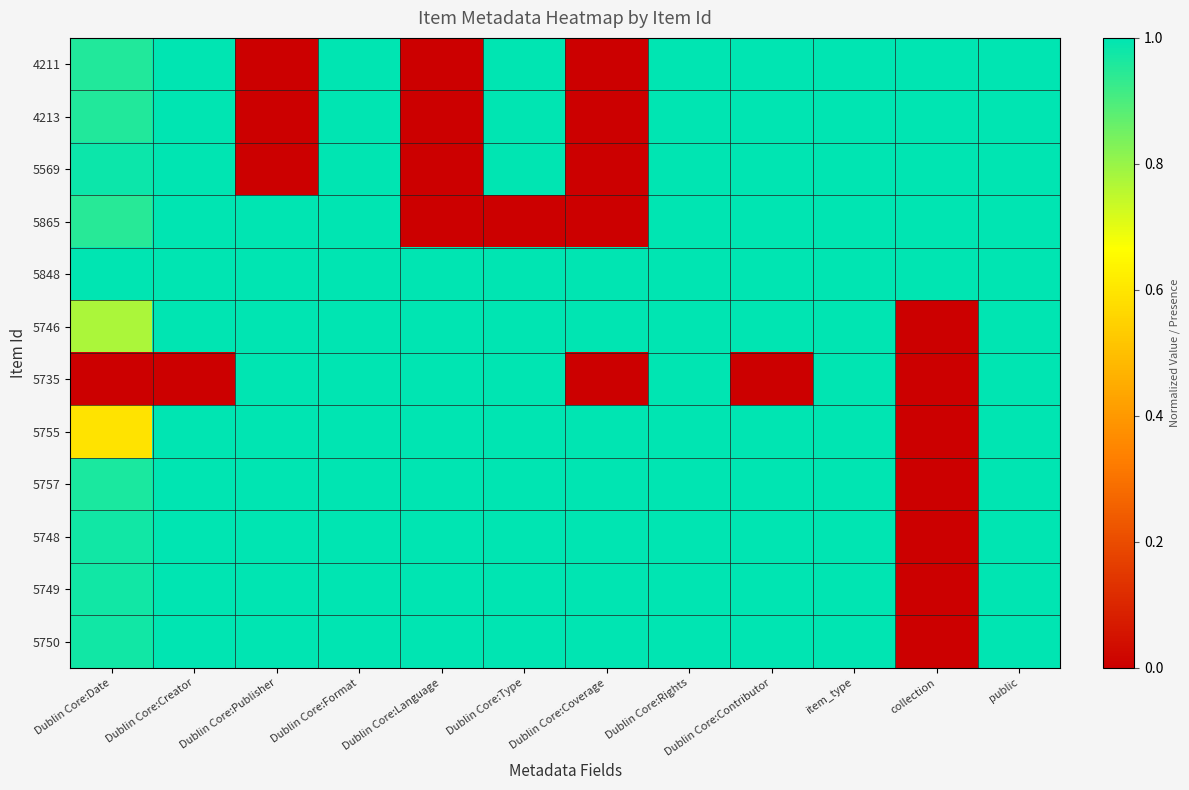

Reading left to right, extract all data points from this chart.

4211: Dublin Core:Date=1.0	Dublin Core:Creator=1.0	Dublin Core:Publisher=0.0	Dublin Core:Format=1.0	Dublin Core:Language=0.0	Dublin Core:Type=1.0	Dublin Core:Coverage=0.0	Dublin Core:Rights=1.0	Dublin Core:Contributor=1.0	item_type=1.0	collection=1.0	public=1.0
4213: Dublin Core:Date=1.0	Dublin Core:Creator=1.0	Dublin Core:Publisher=0.0	Dublin Core:Format=1.0	Dublin Core:Language=0.0	Dublin Core:Type=1.0	Dublin Core:Coverage=0.0	Dublin Core:Rights=1.0	Dublin Core:Contributor=1.0	item_type=1.0	collection=1.0	public=1.0
5569: Dublin Core:Date=1.0	Dublin Core:Creator=1.0	Dublin Core:Publisher=0.0	Dublin Core:Format=1.0	Dublin Core:Language=0.0	Dublin Core:Type=1.0	Dublin Core:Coverage=0.0	Dublin Core:Rights=1.0	Dublin Core:Contributor=1.0	item_type=1.0	collection=1.0	public=1.0
5865: Dublin Core:Date=0.9	Dublin Core:Creator=1.0	Dublin Core:Publisher=1.0	Dublin Core:Format=1.0	Dublin Core:Language=0.0	Dublin Core:Type=0.0	Dublin Core:Coverage=0.0	Dublin Core:Rights=1.0	Dublin Core:Contributor=1.0	item_type=1.0	collection=1.0	public=1.0
5848: Dublin Core:Date=1.0	Dublin Core:Creator=1.0	Dublin Core:Publisher=1.0	Dublin Core:Format=1.0	Dublin Core:Language=1.0	Dublin Core:Type=1.0	Dublin Core:Coverage=1.0	Dublin Core:Rights=1.0	Dublin Core:Contributor=1.0	item_type=1.0	collection=1.0	public=1.0
5746: Dublin Core:Date=0.8	Dublin Core:Creator=1.0	Dublin Core:Publisher=1.0	Dublin Core:Format=1.0	Dublin Core:Language=1.0	Dublin Core:Type=1.0	Dublin Core:Coverage=1.0	Dublin Core:Rights=1.0	Dublin Core:Contributor=1.0	item_type=1.0	collection=0.0	public=1.0
5735: Dublin Core:Date=0.0	Dublin Core:Creator=0.0	Dublin Core:Publisher=1.0	Dublin Core:Format=1.0	Dublin Core:Language=1.0	Dublin Core:Type=1.0	Dublin Core:Coverage=0.0	Dublin Core:Rights=1.0	Dublin Core:Contributor=0.0	item_type=1.0	collection=0.0	public=1.0
5755: Dublin Core:Date=0.6	Dublin Core:Creator=1.0	Dublin Core:Publisher=1.0	Dublin Core:Format=1.0	Dublin Core:Language=1.0	Dublin Core:Type=1.0	Dublin Core:Coverage=1.0	Dublin Core:Rights=1.0	Dublin Core:Contributor=1.0	item_type=1.0	collection=0.0	public=1.0
5757: Dublin Core:Date=1.0	Dublin Core:Creator=1.0	Dublin Core:Publisher=1.0	Dublin Core:Format=1.0	Dublin Core:Language=1.0	Dublin Core:Type=1.0	Dublin Core:Coverage=1.0	Dublin Core:Rights=1.0	Dublin Core:Contributor=1.0	item_type=1.0	collection=0.0	public=1.0
5748: Dublin Core:Date=1.0	Dublin Core:Creator=1.0	Dublin Core:Publisher=1.0	Dublin Core:Format=1.0	Dublin Core:Language=1.0	Dublin Core:Type=1.0	Dublin Core:Coverage=1.0	Dublin Core:Rights=1.0	Dublin Core:Contributor=1.0	item_type=1.0	collection=0.0	public=1.0
5749: Dublin Core:Date=1.0	Dublin Core:Creator=1.0	Dublin Core:Publisher=1.0	Dublin Core:Format=1.0	Dublin Core:Language=1.0	Dublin Core:Type=1.0	Dublin Core:Coverage=1.0	Dublin Core:Rights=1.0	Dublin Core:Contributor=1.0	item_type=1.0	collection=0.0	public=1.0
5750: Dublin Core:Date=1.0	Dublin Core:Creator=1.0	Dublin Core:Publisher=1.0	Dublin Core:Format=1.0	Dublin Core:Language=1.0	Dublin Core:Type=1.0	Dublin Core:Coverage=1.0	Dublin Core:Rights=1.0	Dublin Core:Contributor=1.0	item_type=1.0	collection=0.0	public=1.0